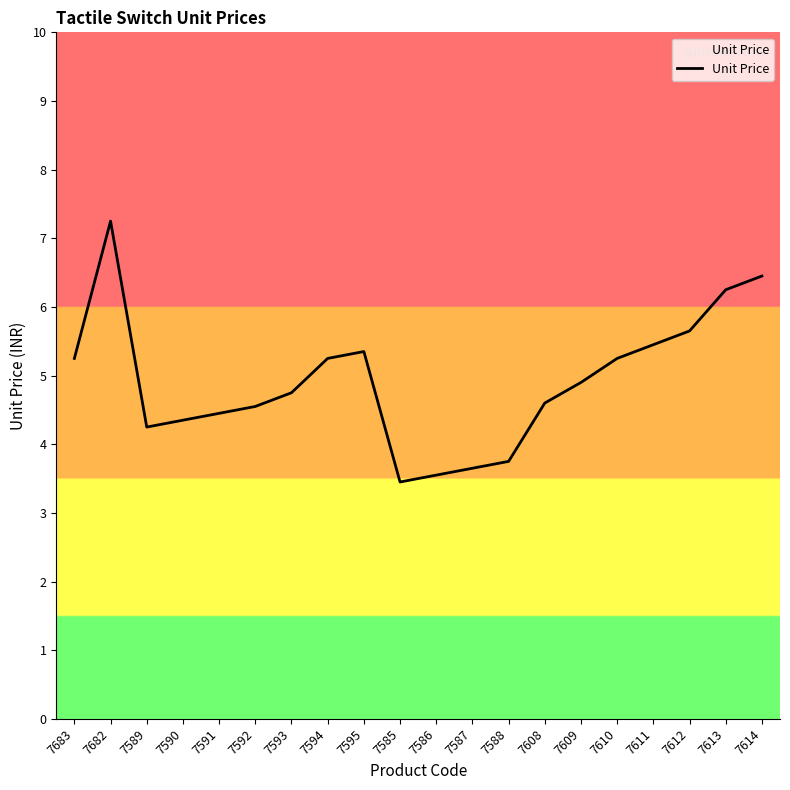

Where does the data first go above 4?

7683